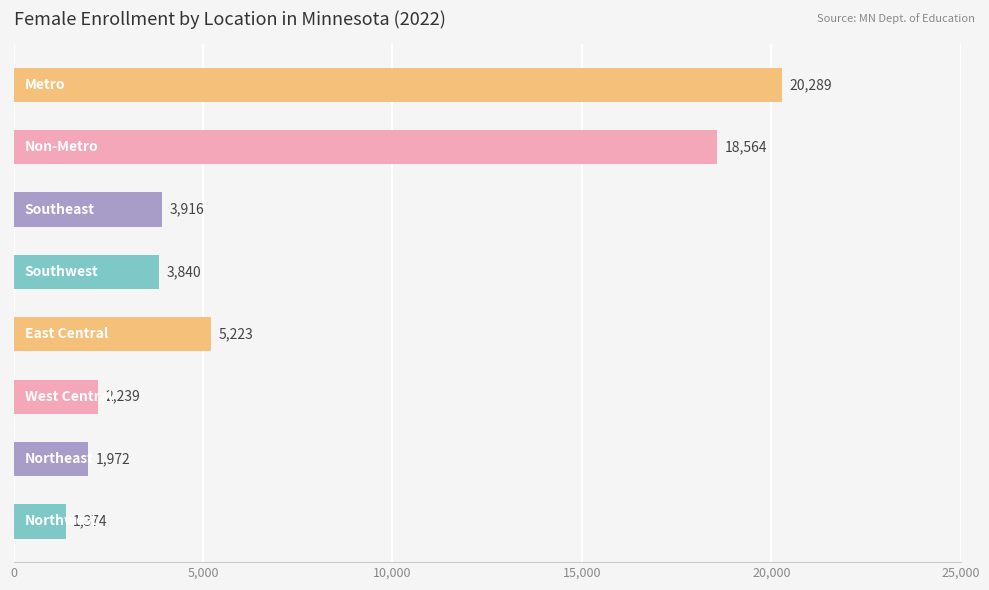

What is the difference between the second highest and minimum values?

17190